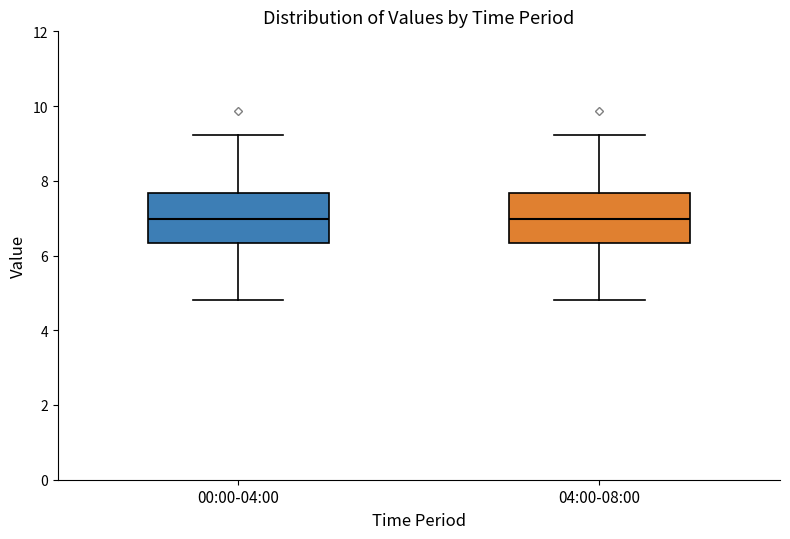

Reading left to right, transcribe this box plot: for each box, give where its median line is, the range the box spans, and where its two whiskers end, as read against the y-axis. The values are not printed on the chart, so give them approximately, as read against the axis.

00:00-04:00: median 7.0, box 6.4 to 7.6, whiskers 4.8 to 9.2
04:00-08:00: median 7.0, box 6.4 to 7.6, whiskers 4.8 to 9.2